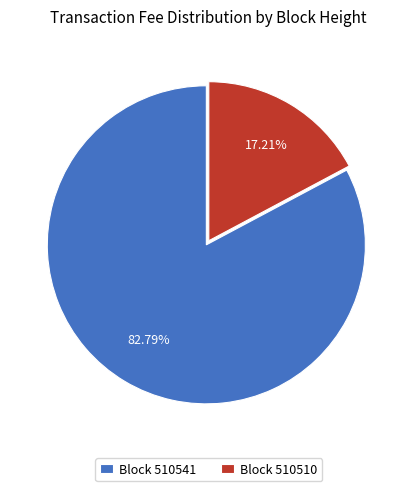

Is the sum of Block 510541 and Block 510510 greater than half?

Yes